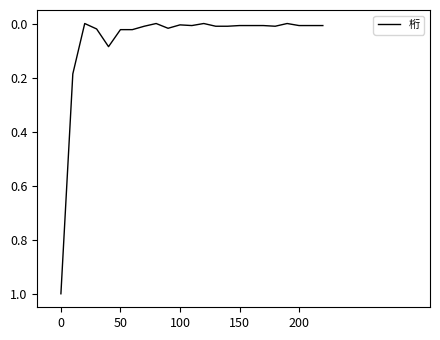

What is the difference between the maximum and minimum values?

1.0